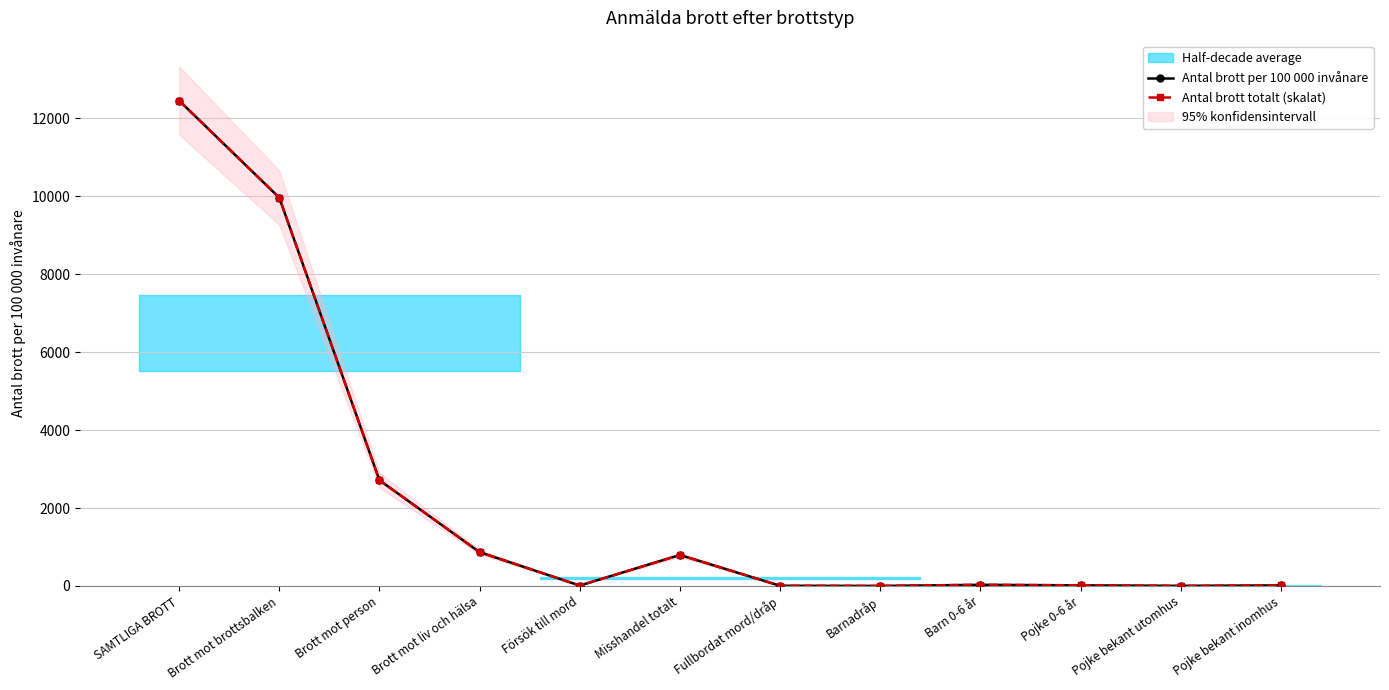

What is the sum of all Antal brott per 100 000 invånare values?

26866.9